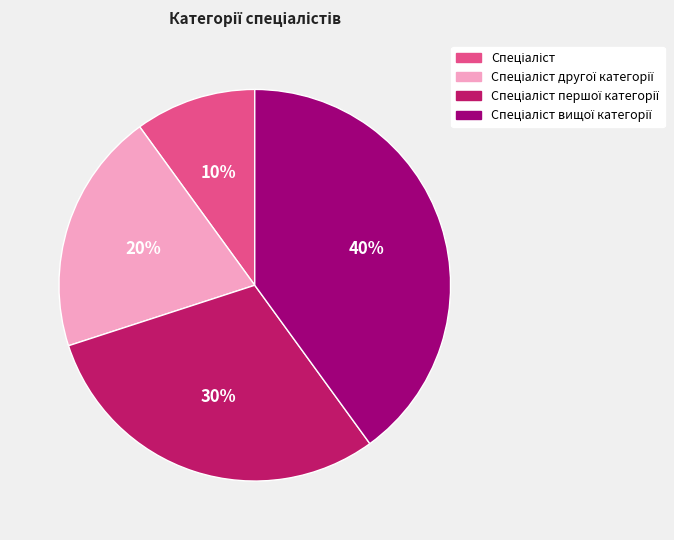

Count the number of slices in the pie.

4